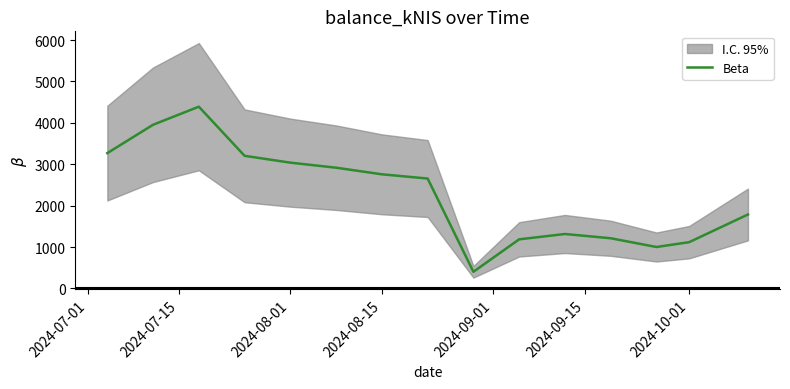

True or false: the data has more than 2 interior local peaks.

False